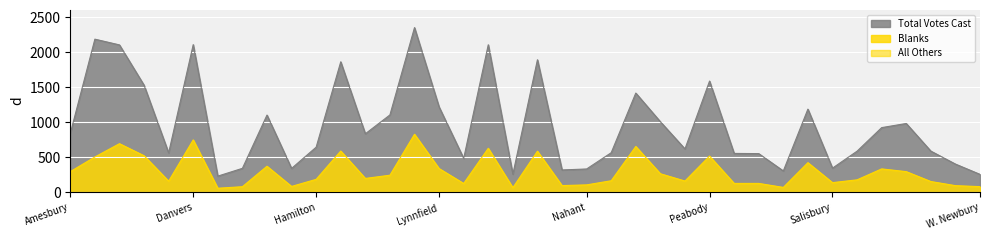

How many lines are shown in the chart?

3